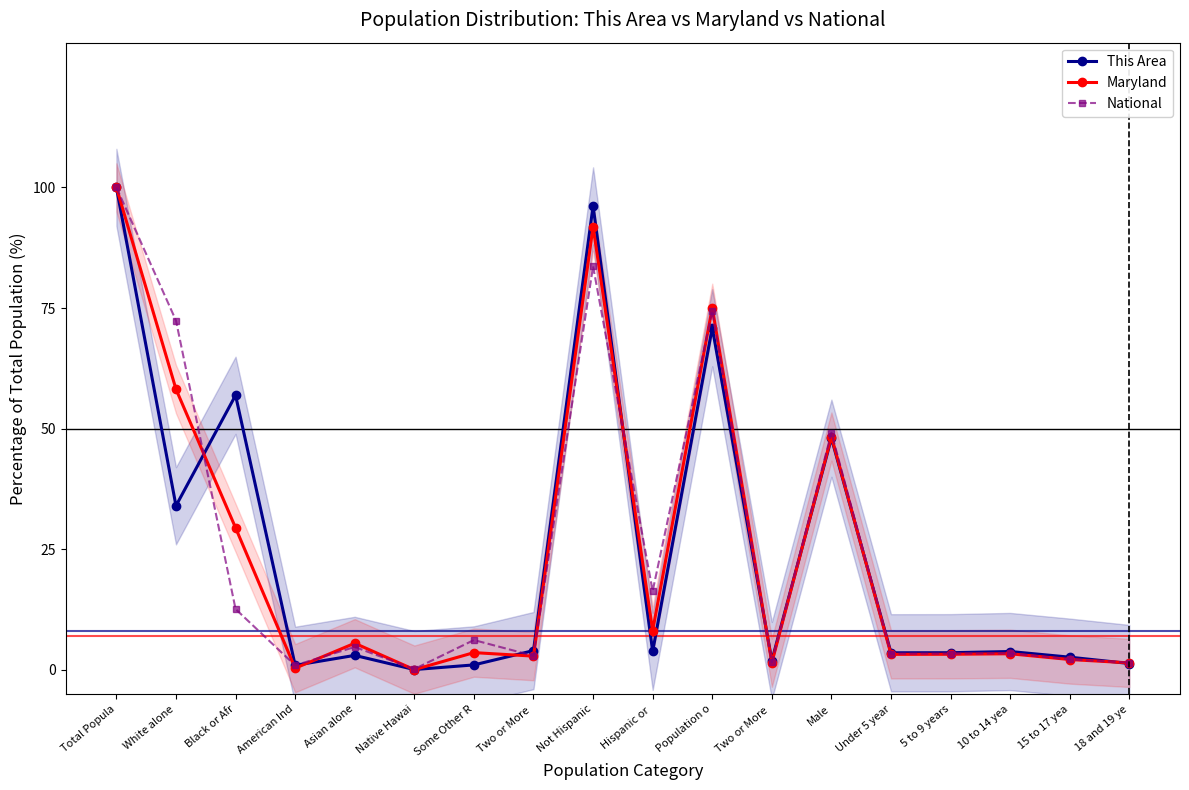

List the series in order of their overall mean, lowest first.

This Area, Maryland, National